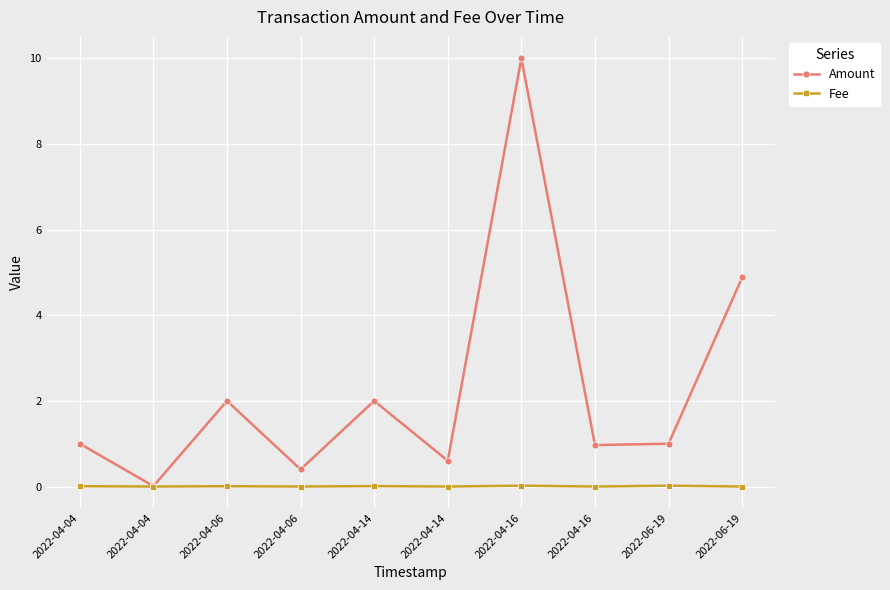

Count the Fee values in the range 0 to 1.

10